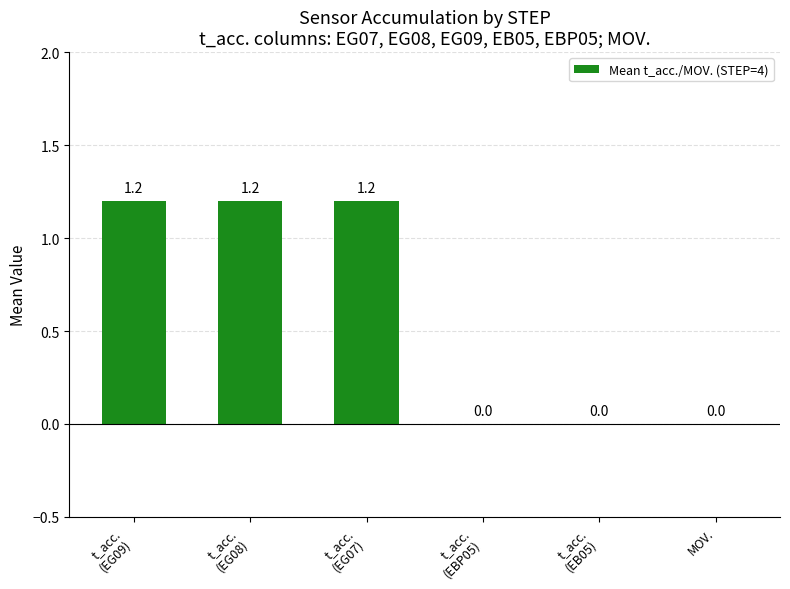

Is it true that the value at MOV. is 0.0?

True